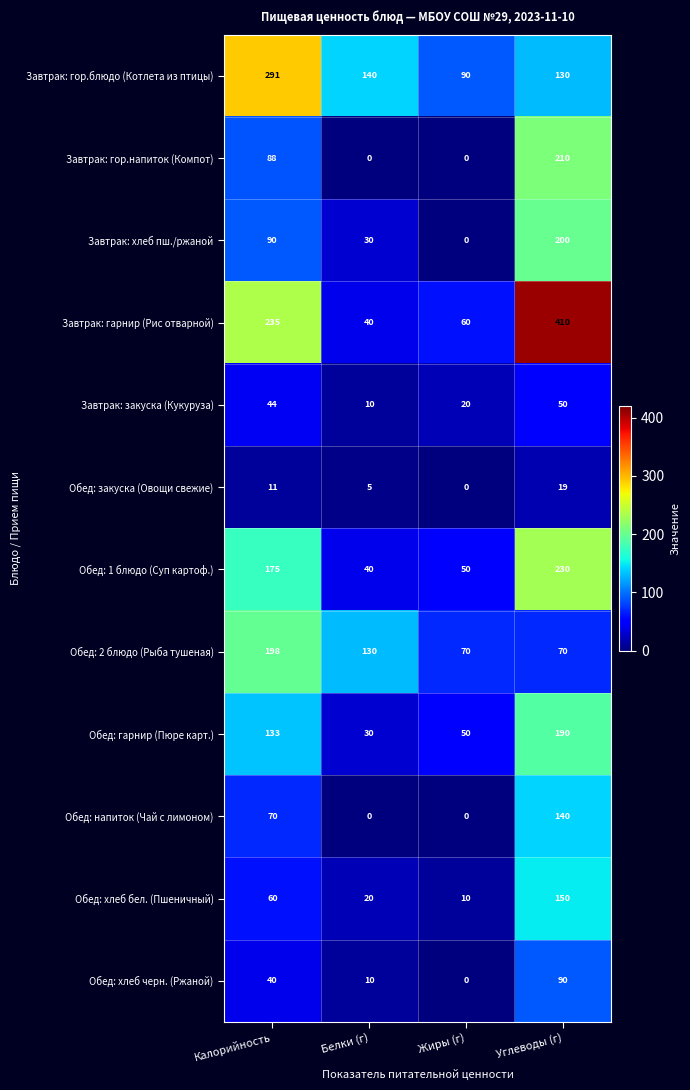

Is the value of Обед: 1 блюдо (Суп картоф.) at Жиры (г) greater than the value of Обед: напиток (Чай с лимоном) at Калорийность?

No